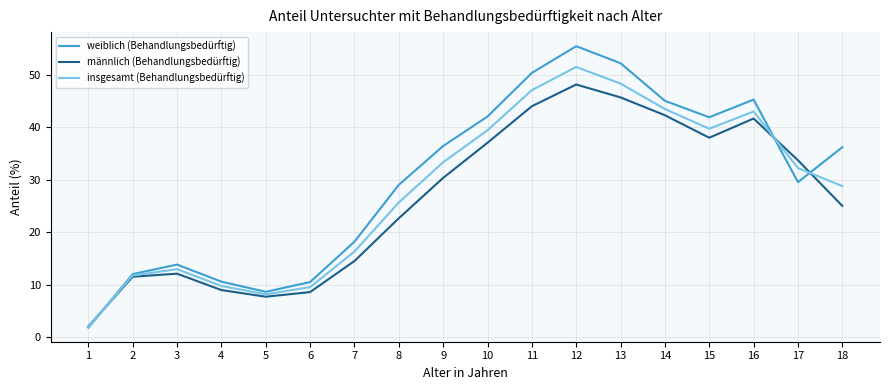

At which label is weiblich (Behandlungsbedürftig) closest to 28?

8